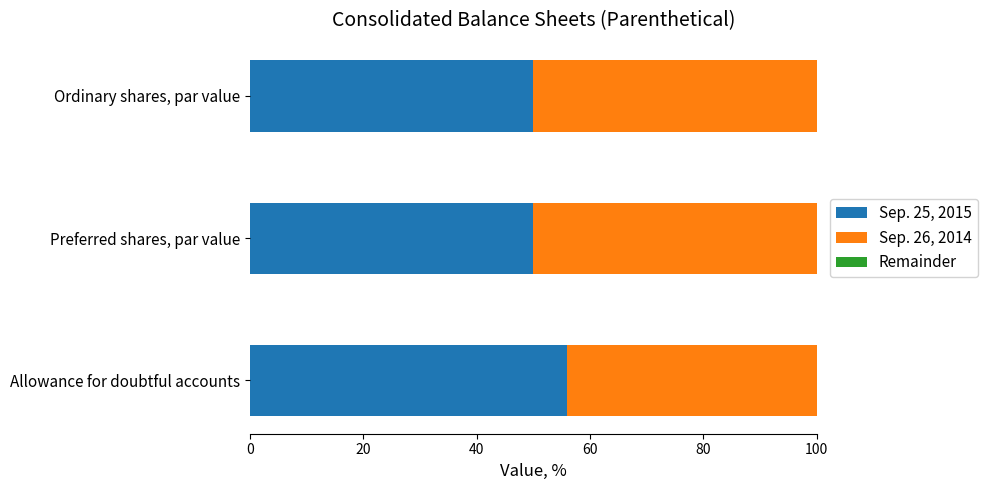

What is the sum of the Sep. 25, 2015 values at Allowance for doubtful accounts and Preferred shares, par value?

106.0